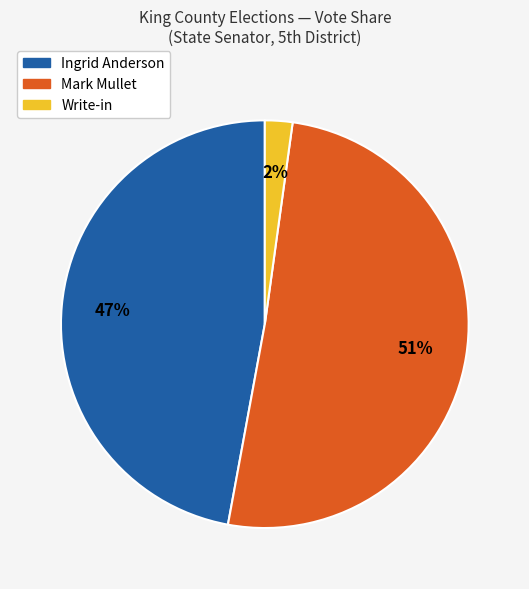

Do Ingrid Anderson and Mark Mullet together represent more than half of the pie?

Yes